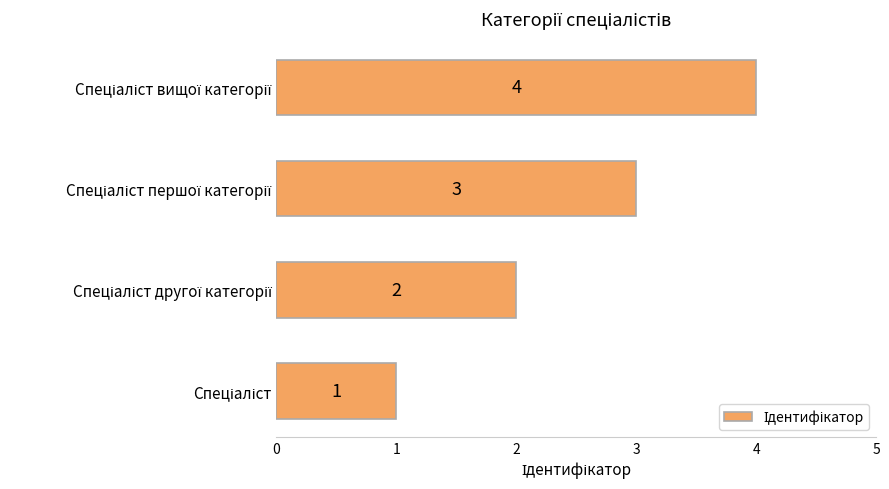

Count the values in the range 2 to 4.

3